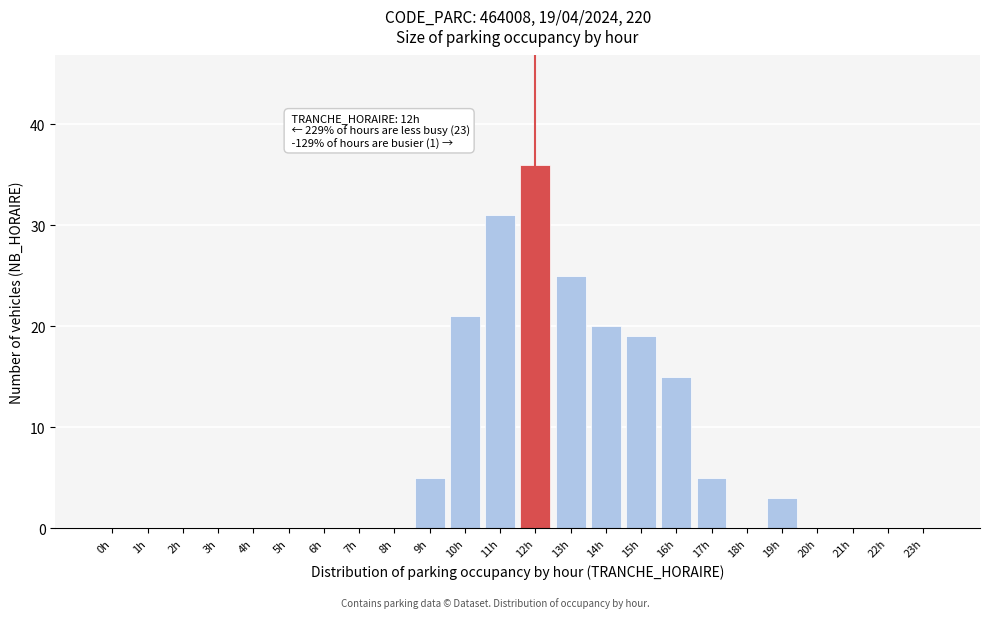

Reading right to left, list all the values displayed in this chart.

23h=0	22h=0	21h=0	20h=0	19h=3	18h=0	17h=5	16h=15	15h=19	14h=20	13h=25	12h=36	11h=31	10h=21	9h=5	8h=0	7h=0	6h=0	5h=0	4h=0	3h=0	2h=0	1h=0	0h=0